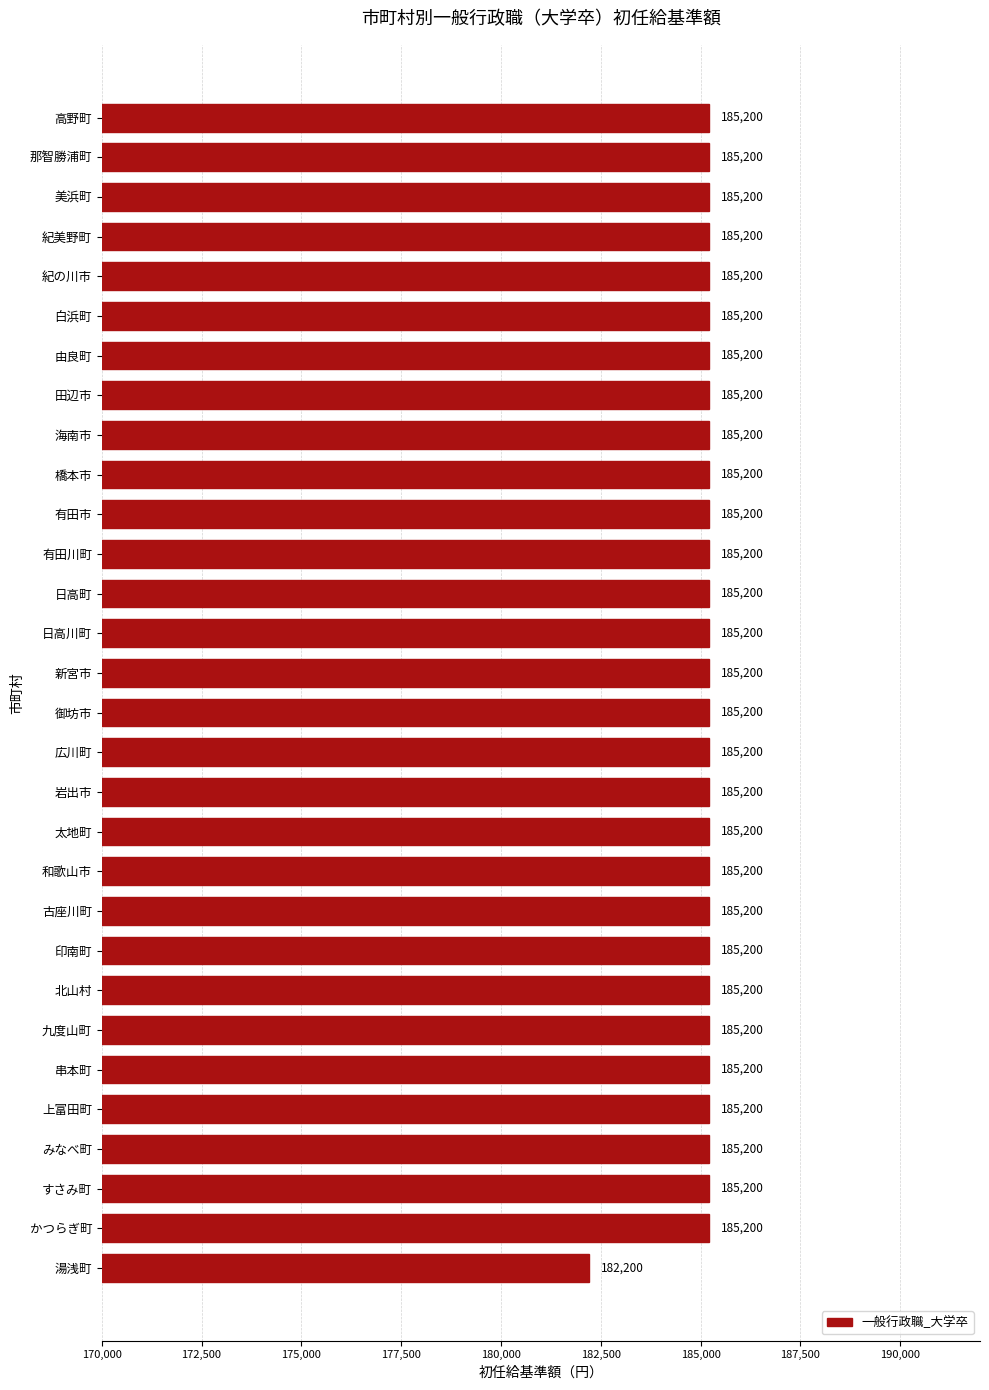

What is the sum of all values?

5553000